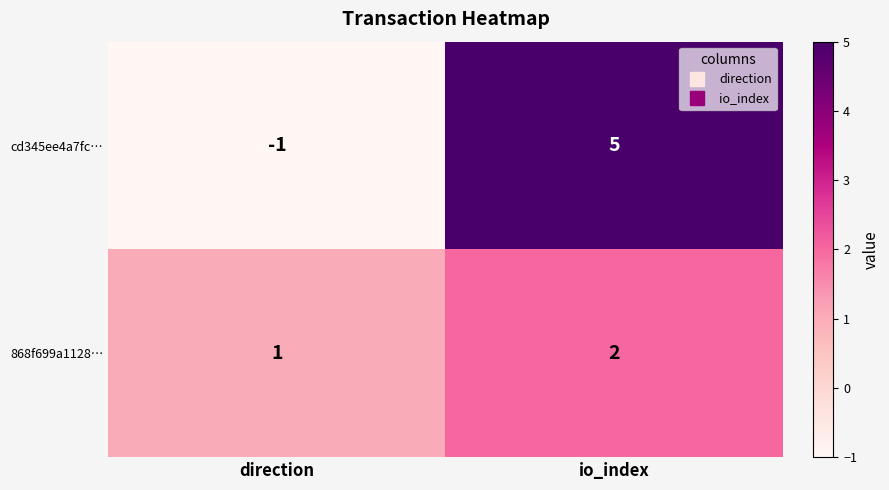

What is the spread (max minus min) of values at io_index?

3